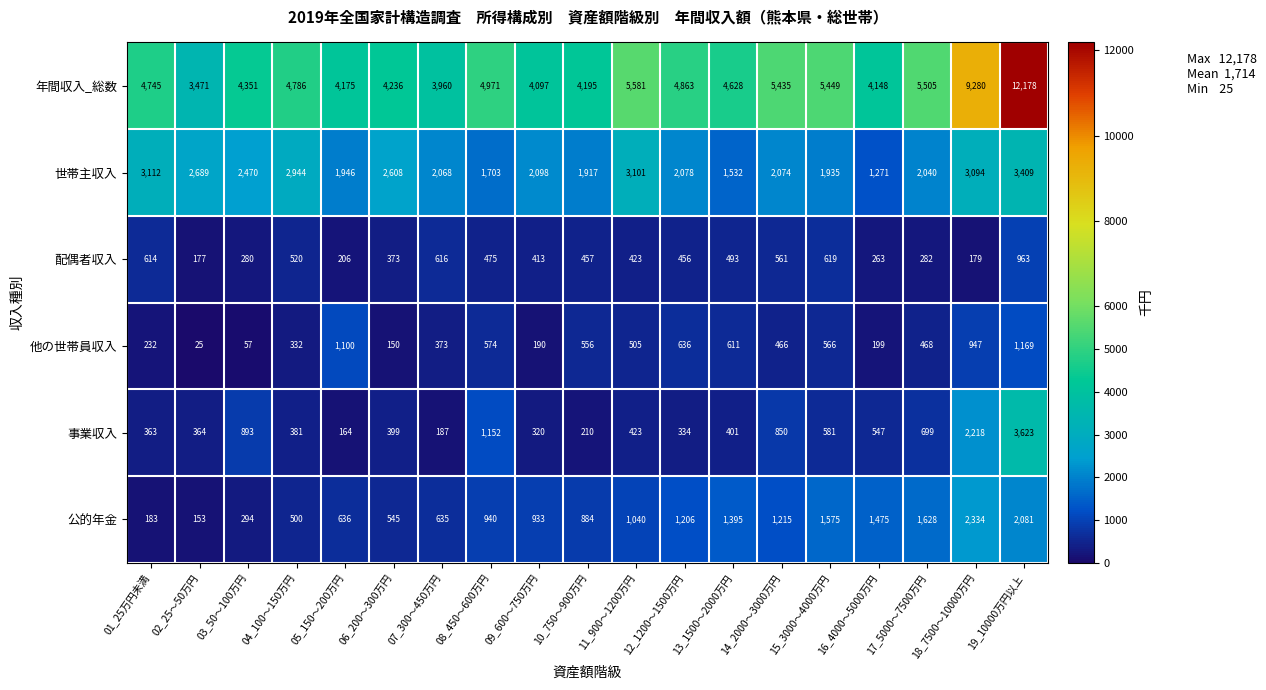

Where is 年間収入_総数 nearest to the value 7824?

18_7500～10000万円